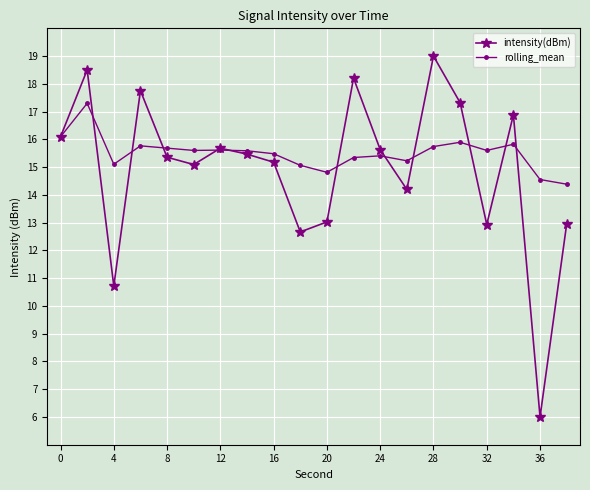

What is the maximum value shown in the chart?

19.0